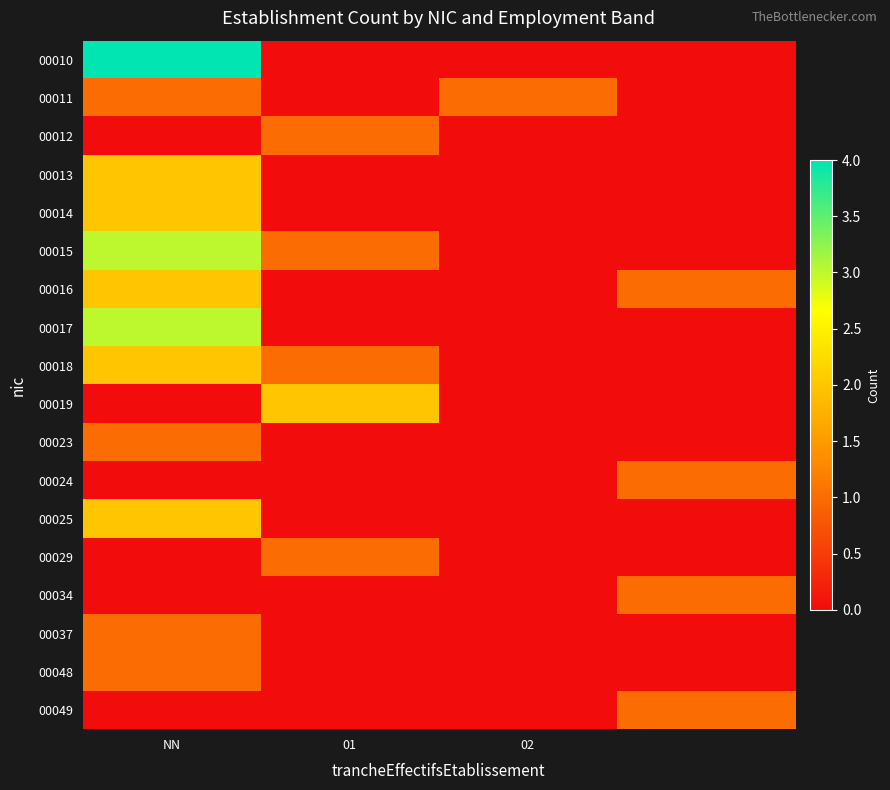

At how many categories does at least one series exceed 3?

1